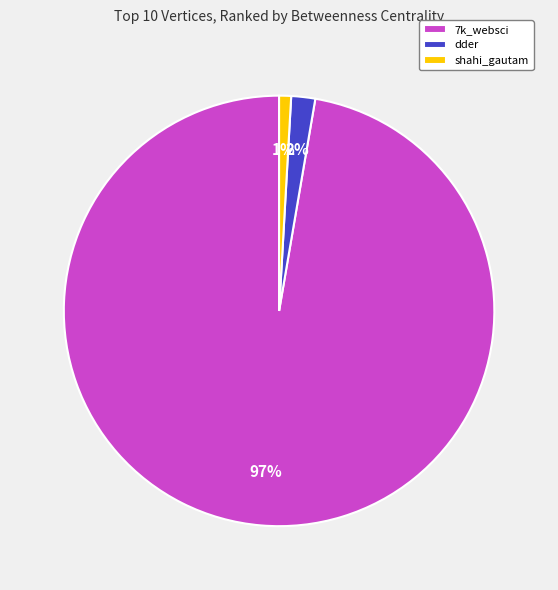

Combined, do 7k_websci and dder account for over 50%?

Yes